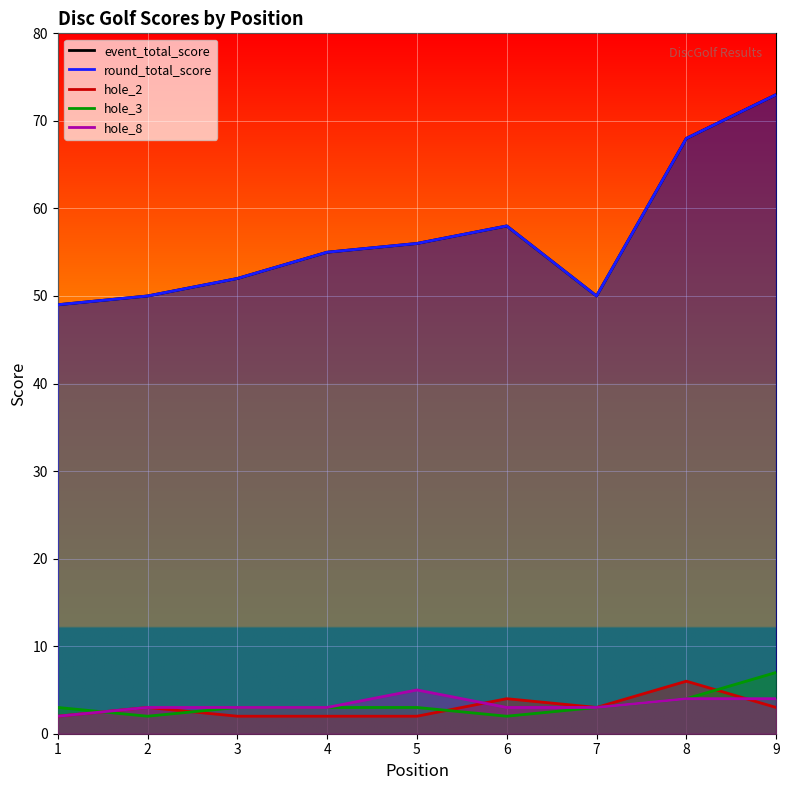

What is the total value across all series at 7?

109